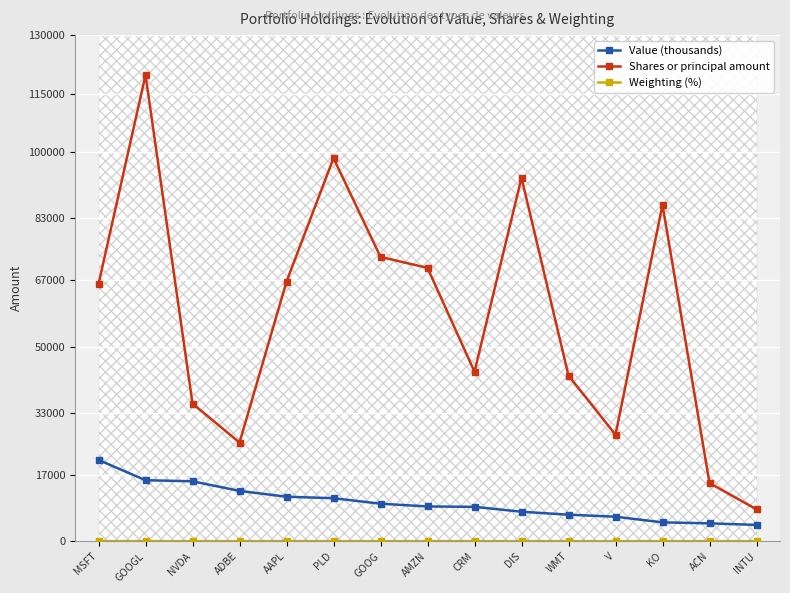

In Shares or principal amount, how many points are lower than both neighbors (excluding endpoints)?

3